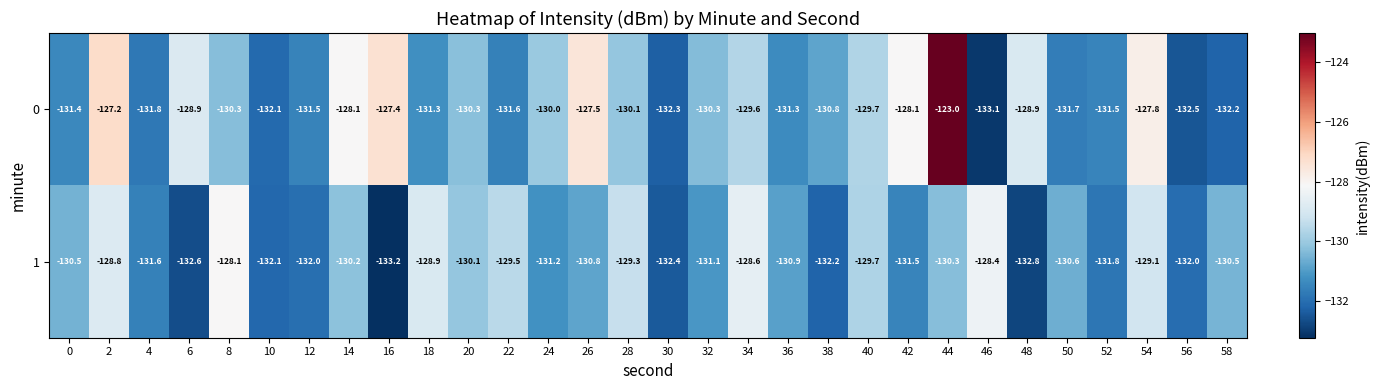

What is the spread (max minus min) of values at 18?

2.4